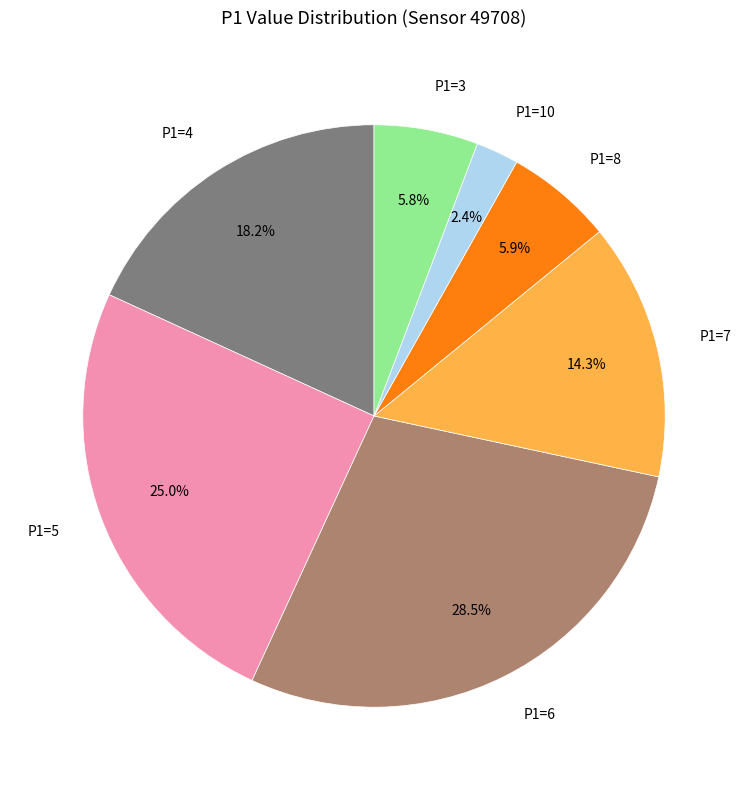

To the nearest percent, what is the combined percentage of P1=5 and P1=7?

39%